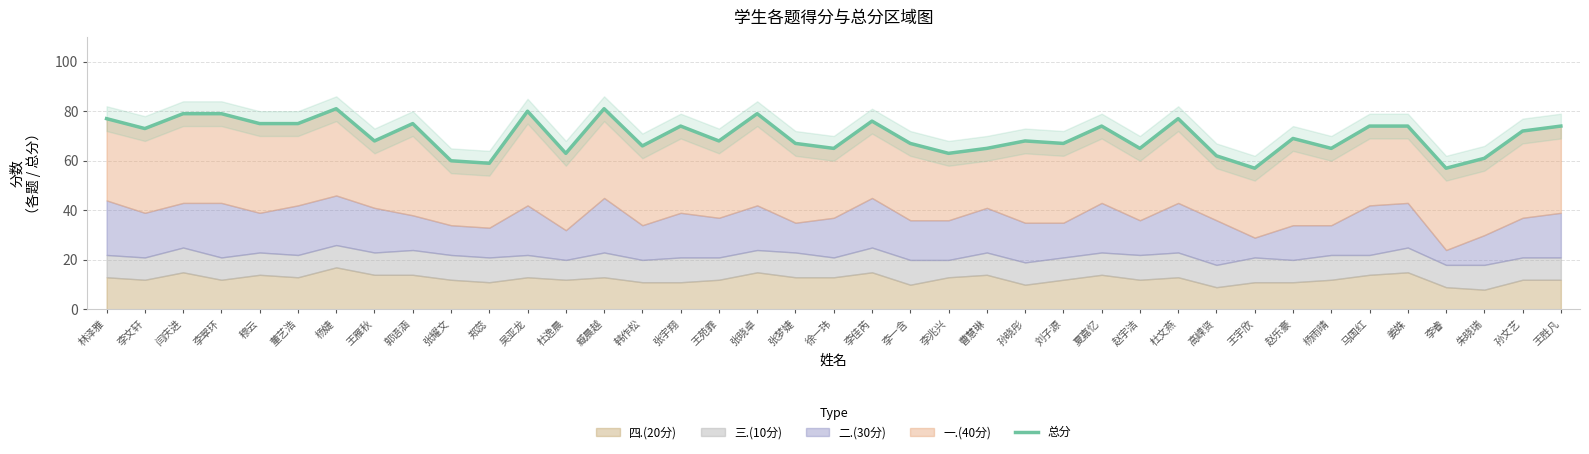

Which label corresponds to the largest value in the chart?

杨婕